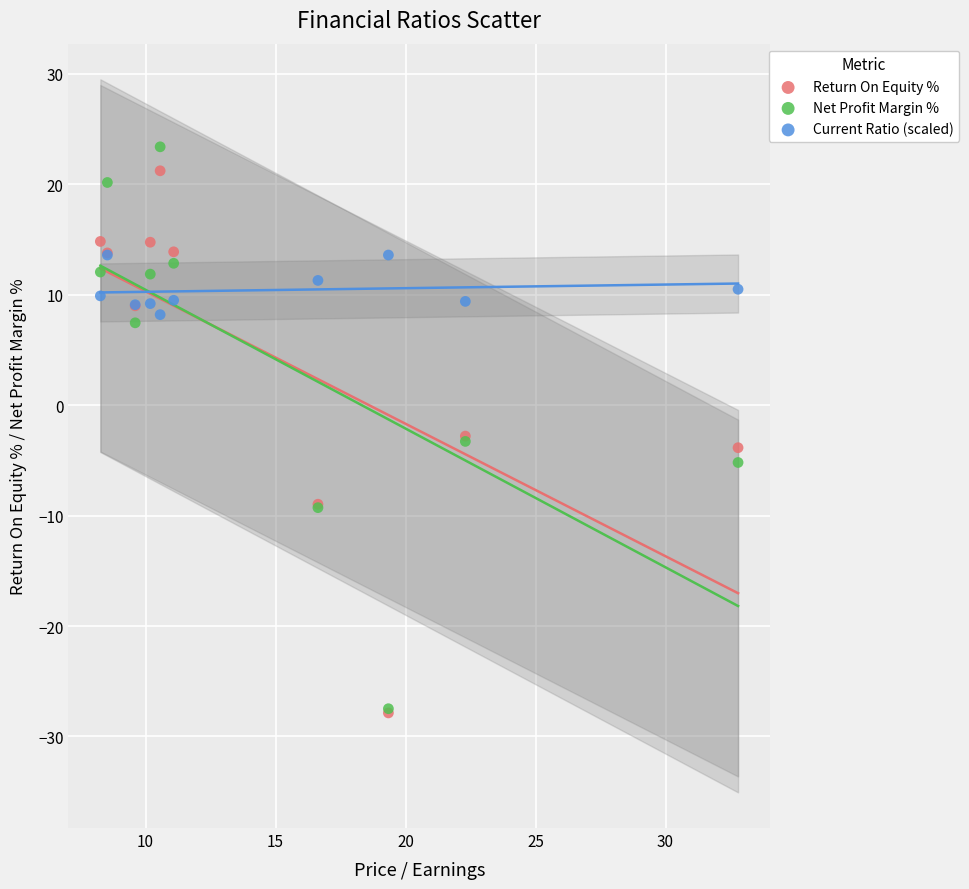

What are all the series names shown in the legend?

Return On Equity %, Net Profit Margin %, Current Ratio (scaled)